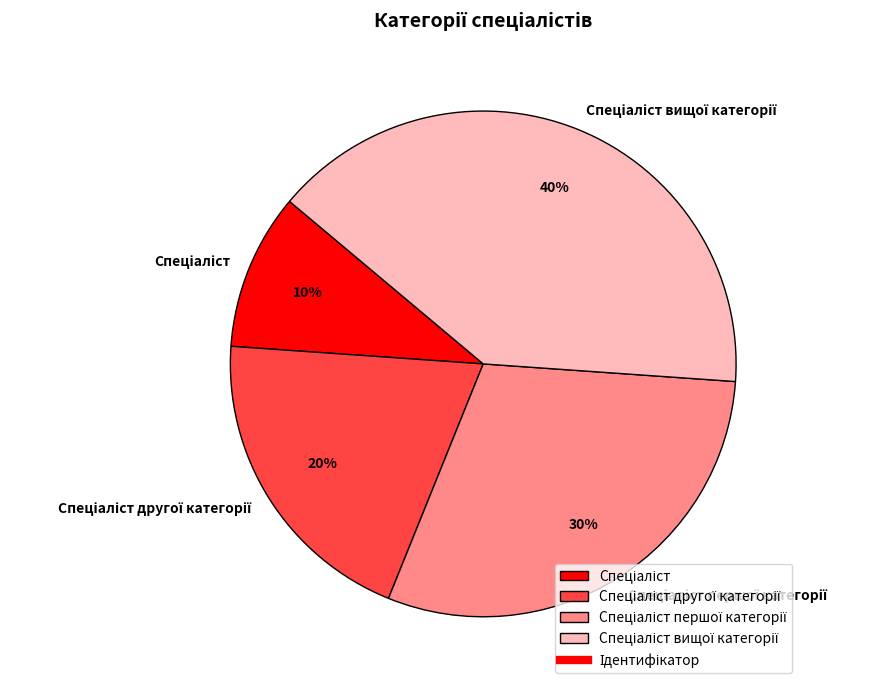

Count the number of slices in the pie.

4